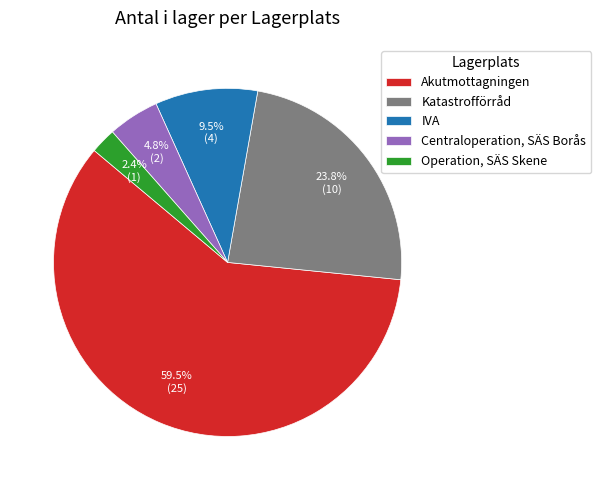

Between Operation, SÄS Skene and Centraloperation, SÄS Borås, which is larger?

Centraloperation, SÄS Borås